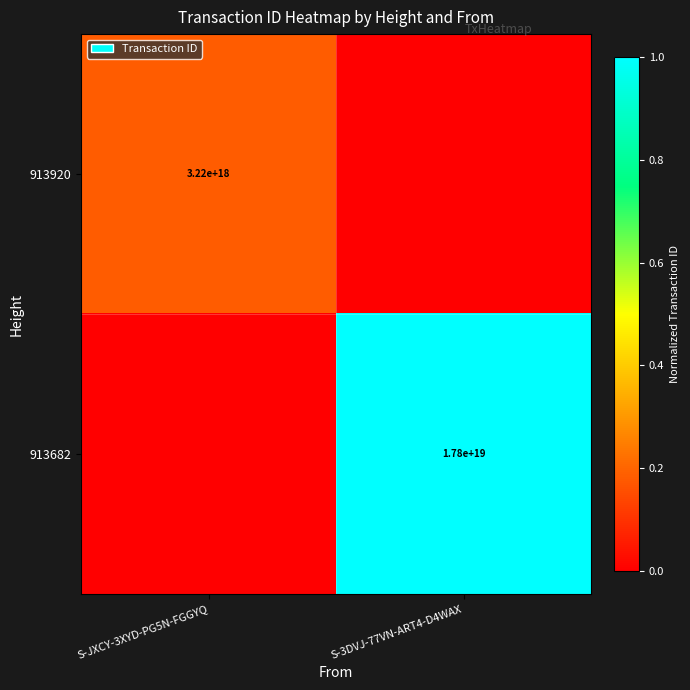

Which category has the lowest value across all series?

S-3DVJ-77VN-ART4-D4WAX